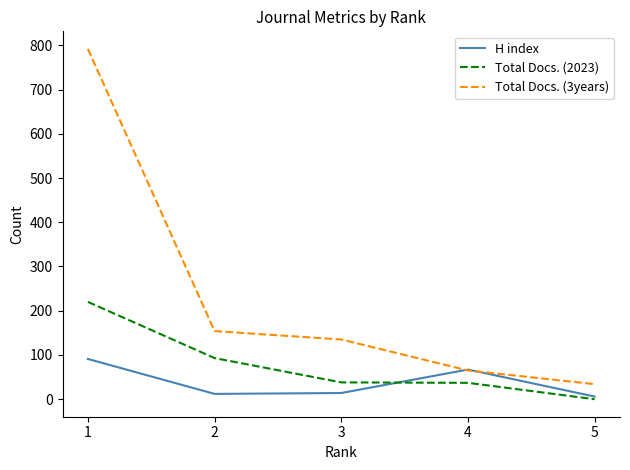

Which series has the largest total across all categories?

Total Docs. (3years)